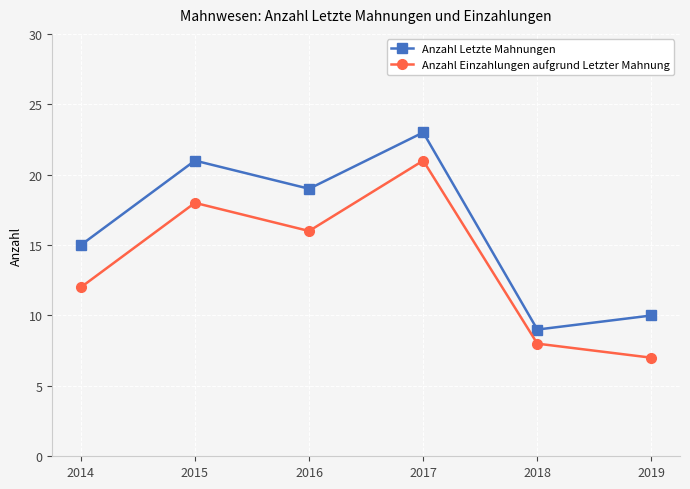

At which category is the sum across all series the highest?

2017